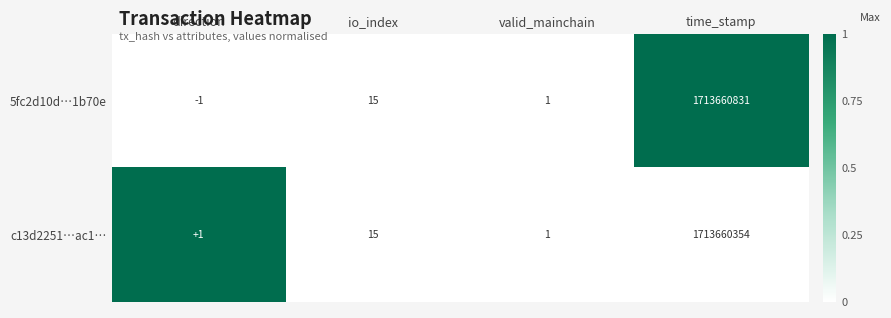

Read the 5fc2d10d…1b70e value at time_stamp.

1713660831